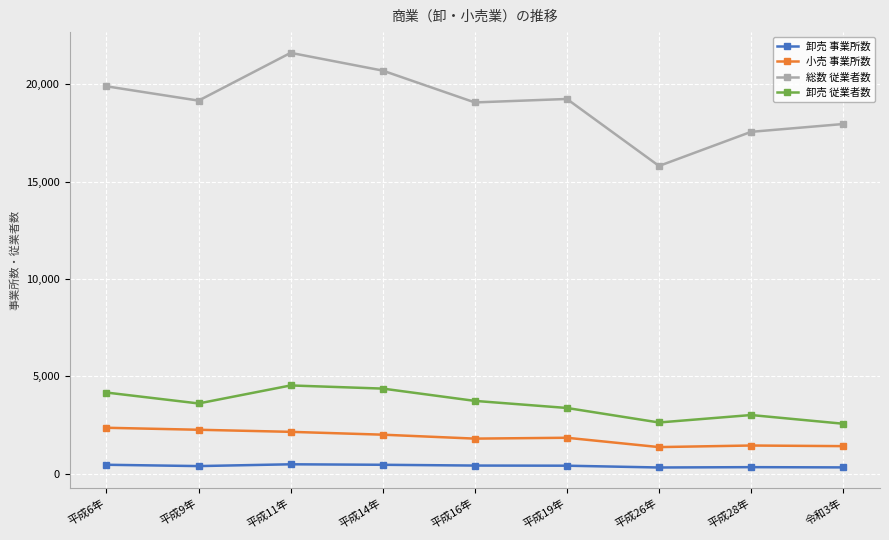

True or false: 小売 事業所数 and 総数 従業者数 intersect in this chart.

False